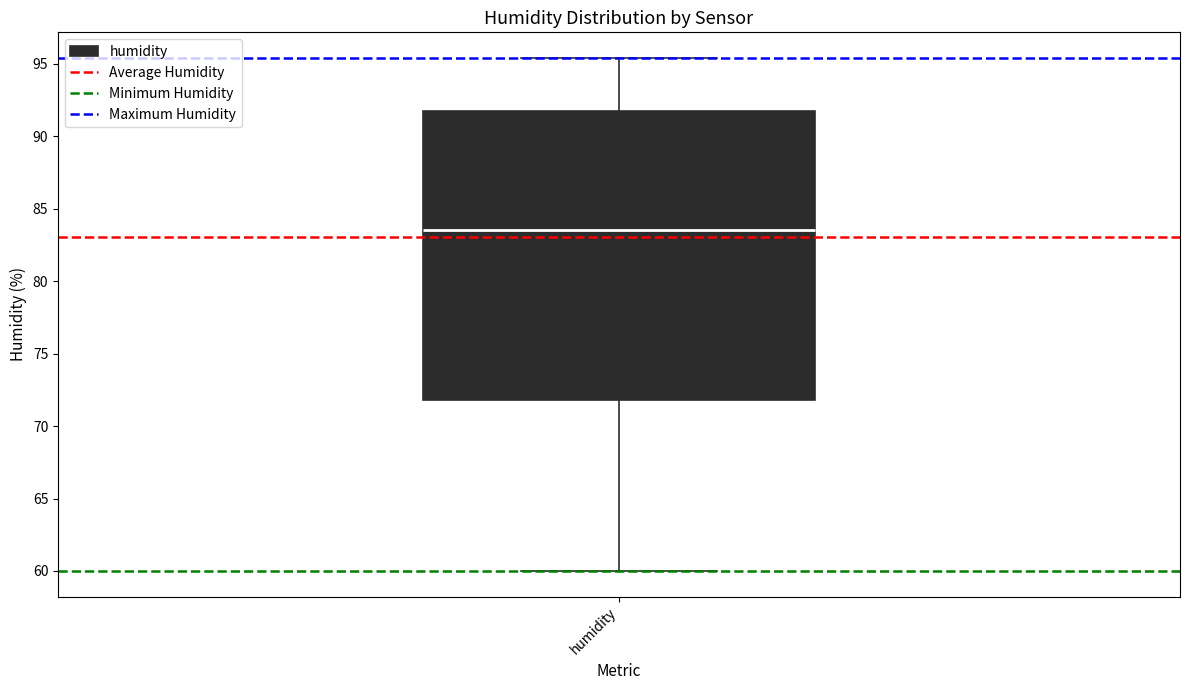

Transcribe this box plot: give where the median line is, the range the box spans, and where the two whiskers end, as read against the y-axis. The values are not printed on the chart, so give them approximately, as read against the axis.

median 83.5, box 72.0 to 91.5, whiskers 60.0 to 95.5